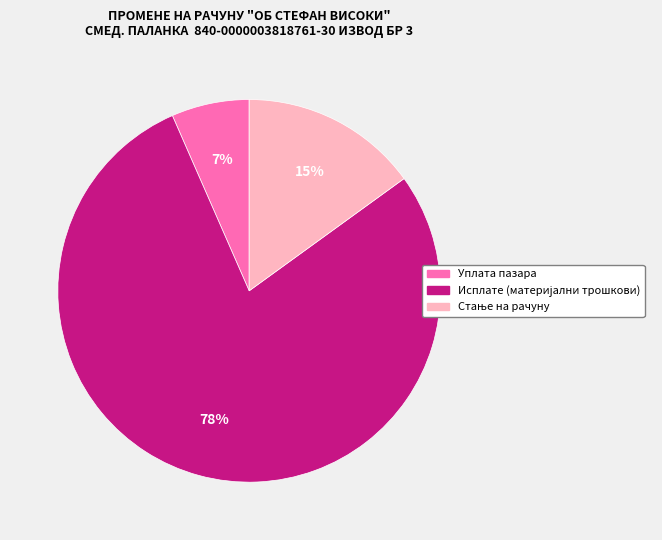

How many slices are in this pie chart?

3